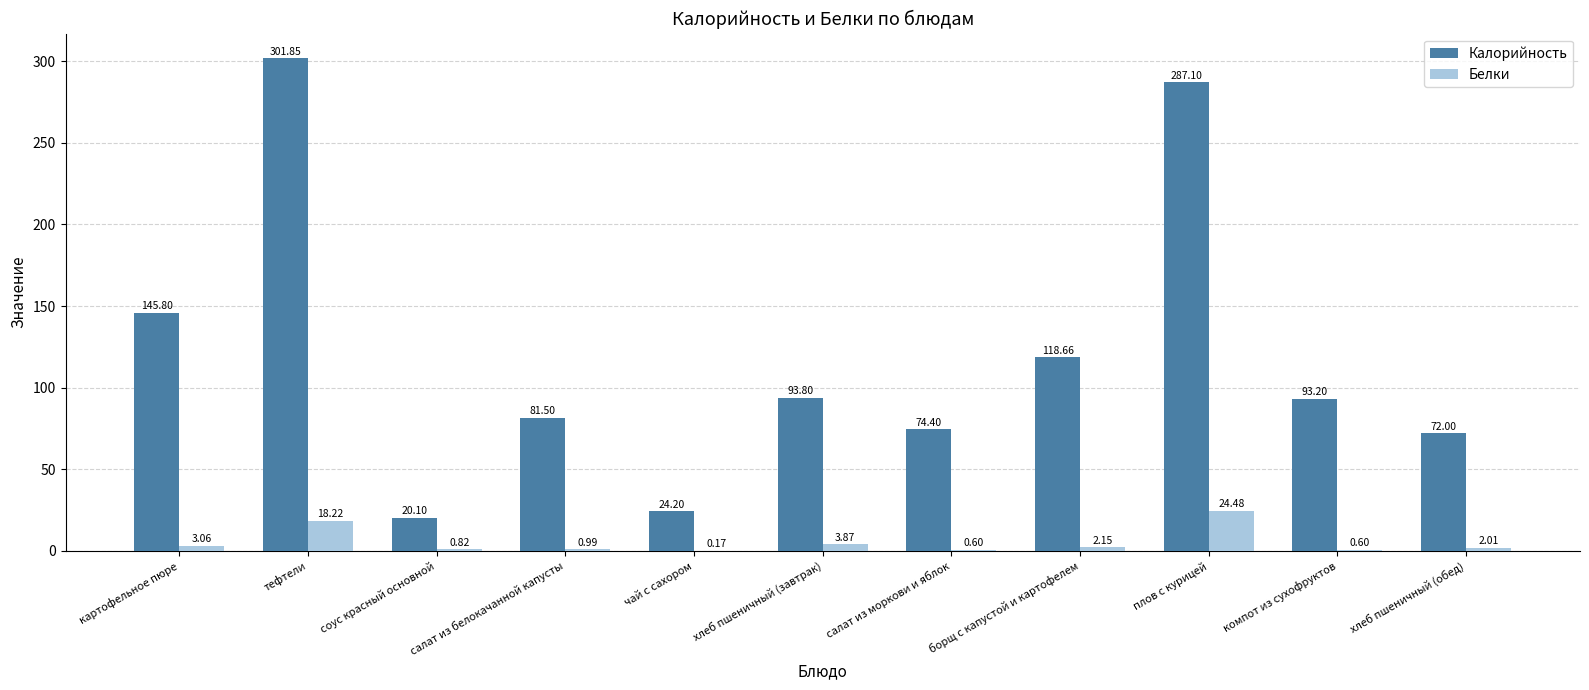

Which series changed the most between салат из моркови и яблок and компот из сухофруктов?

Калорийность